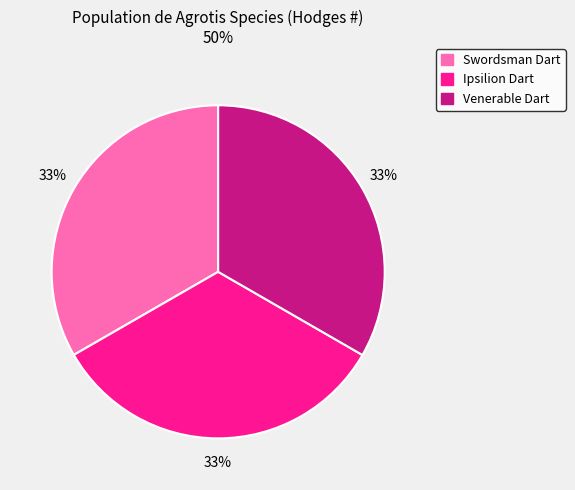

Count the number of slices in the pie.

3